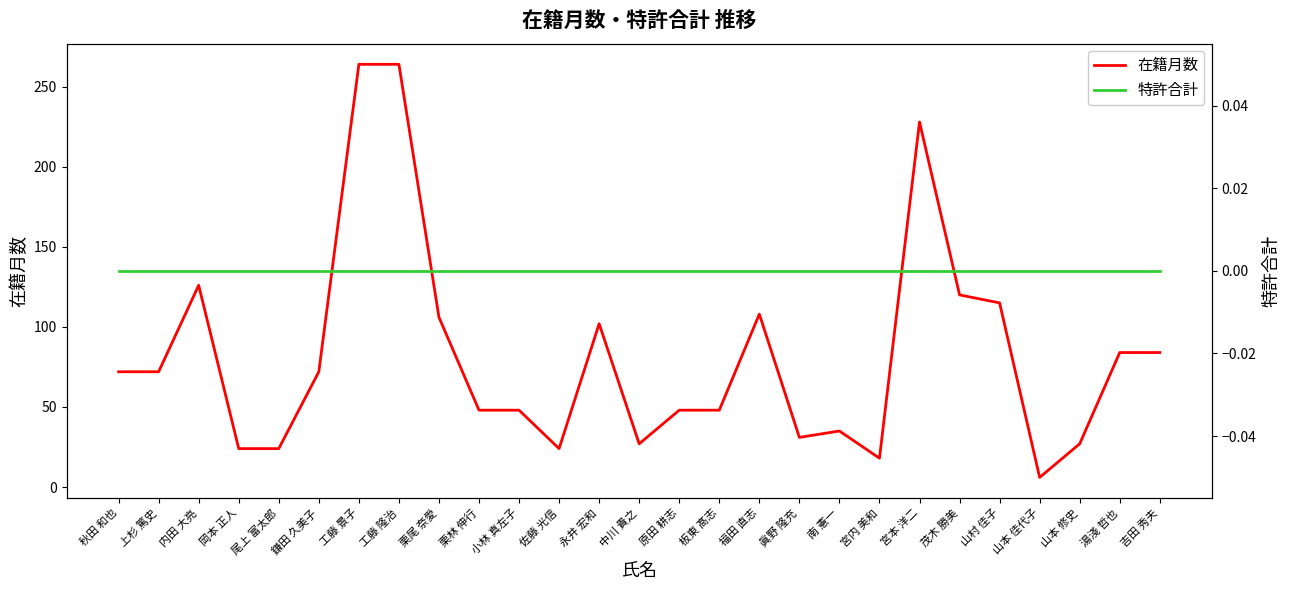

At how many categories does at least one series exceed 209?

3